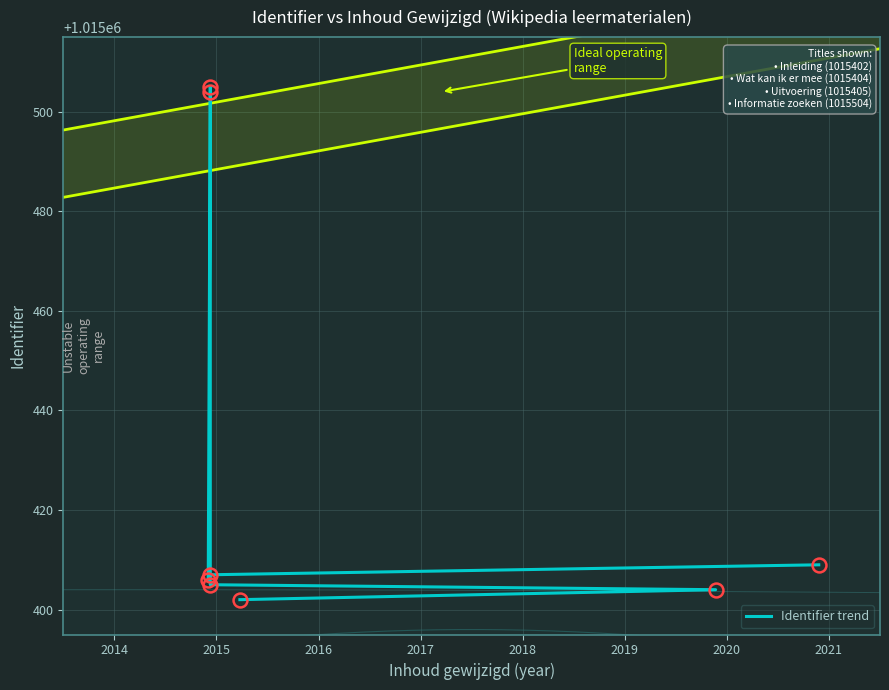

What is the difference between the second highest and minimum values?

102